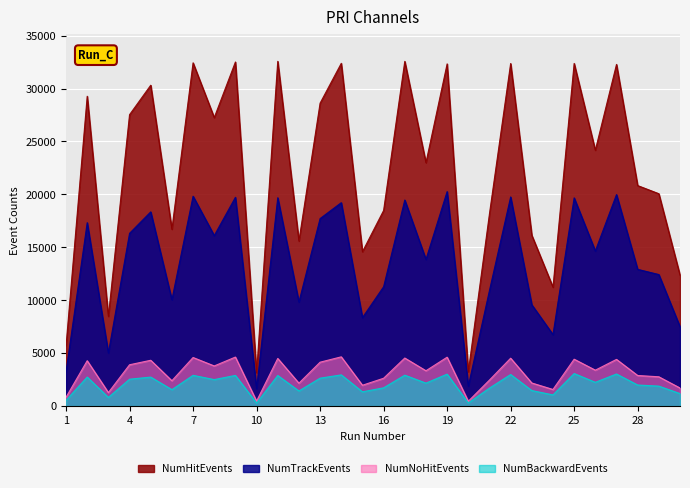

True or false: NumHitEvents and NumBackwardEvents cross at least once.

False